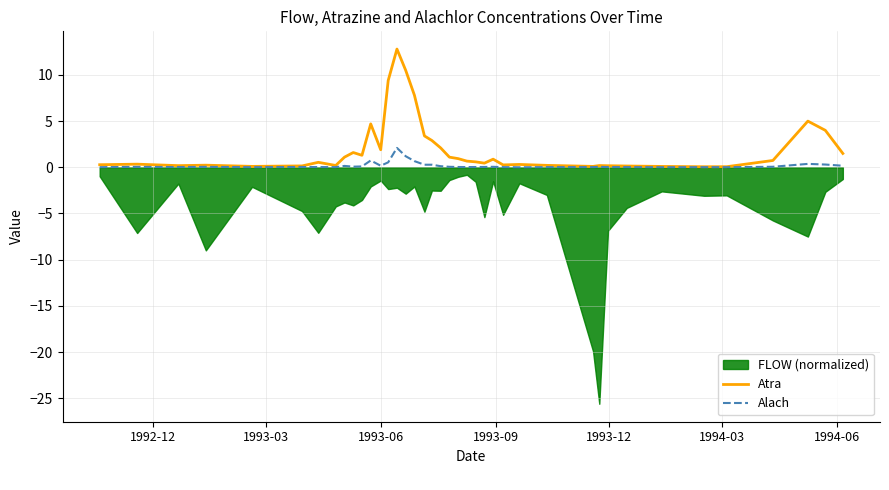

At how many categories does at least one series exceed 0?

40